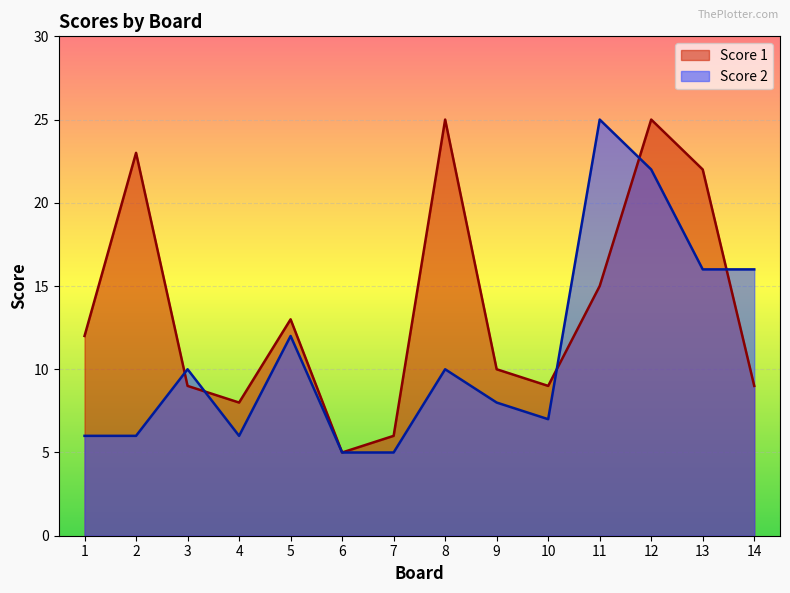

True or false: Score 2 has more than 1 points higher than both neighbors.

True